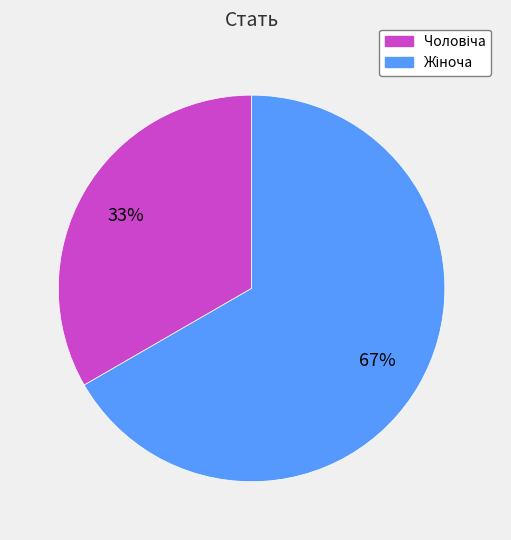

Is there any slice that represents more than half of the pie?

Yes